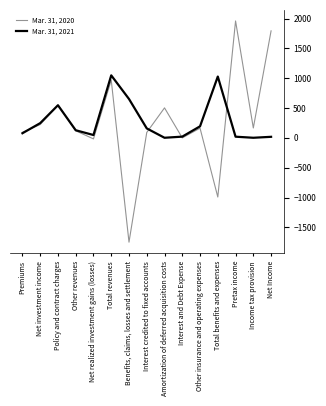

At which label does Mar. 31, 2020 first exceed 163?

Net investment income